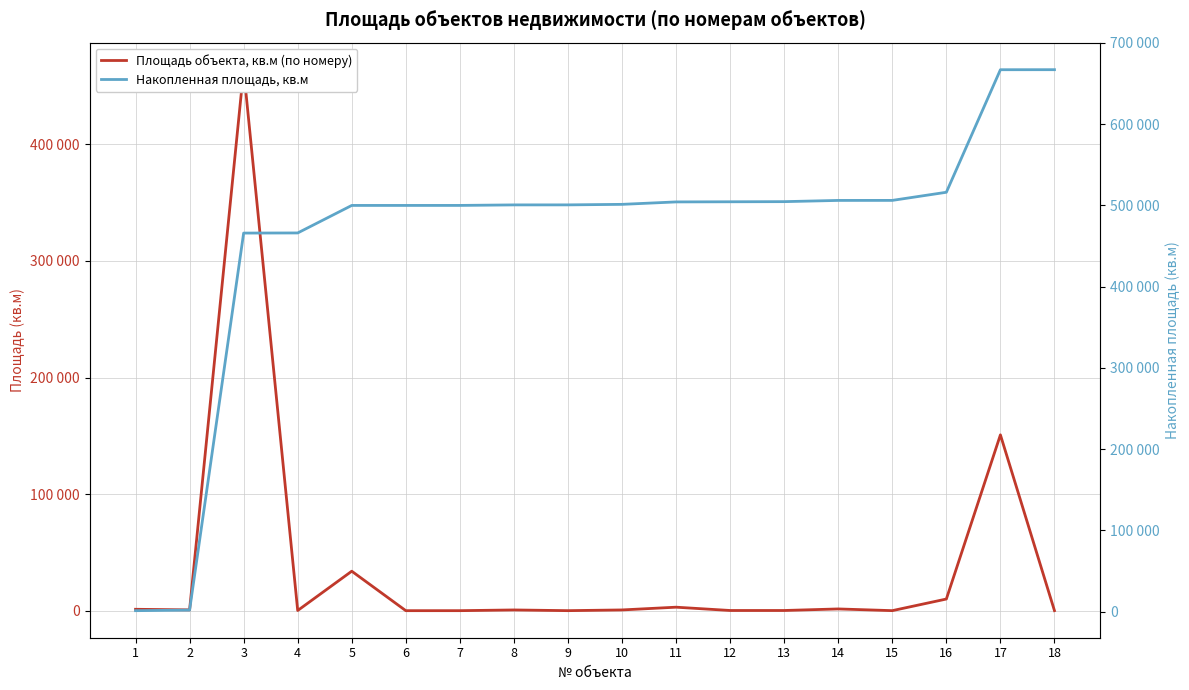

What is the sum of all Площадь объекта, кв.м (по номеру) values?

667008.8